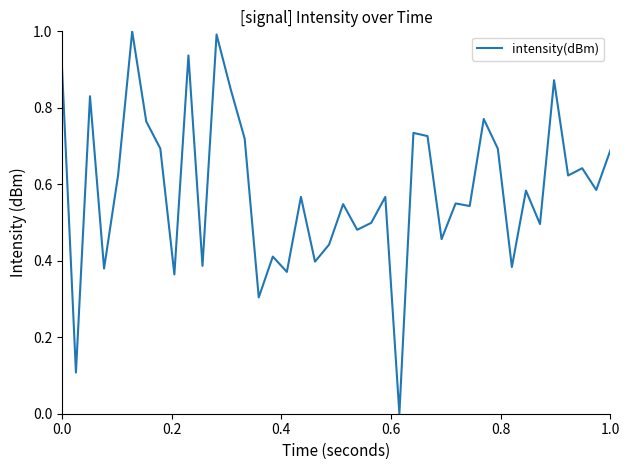

What is the difference between the maximum and minimum values?

1.0